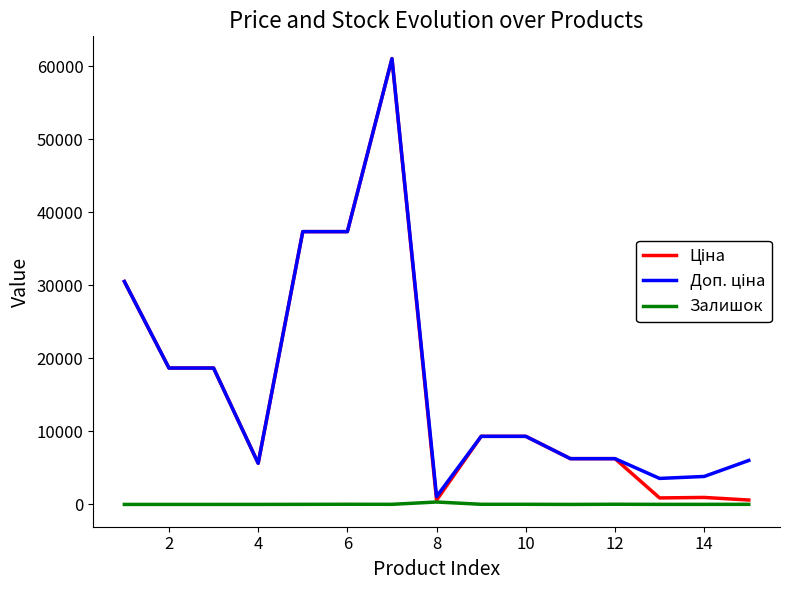

Does the chart display data point markers on the line(s)?

No